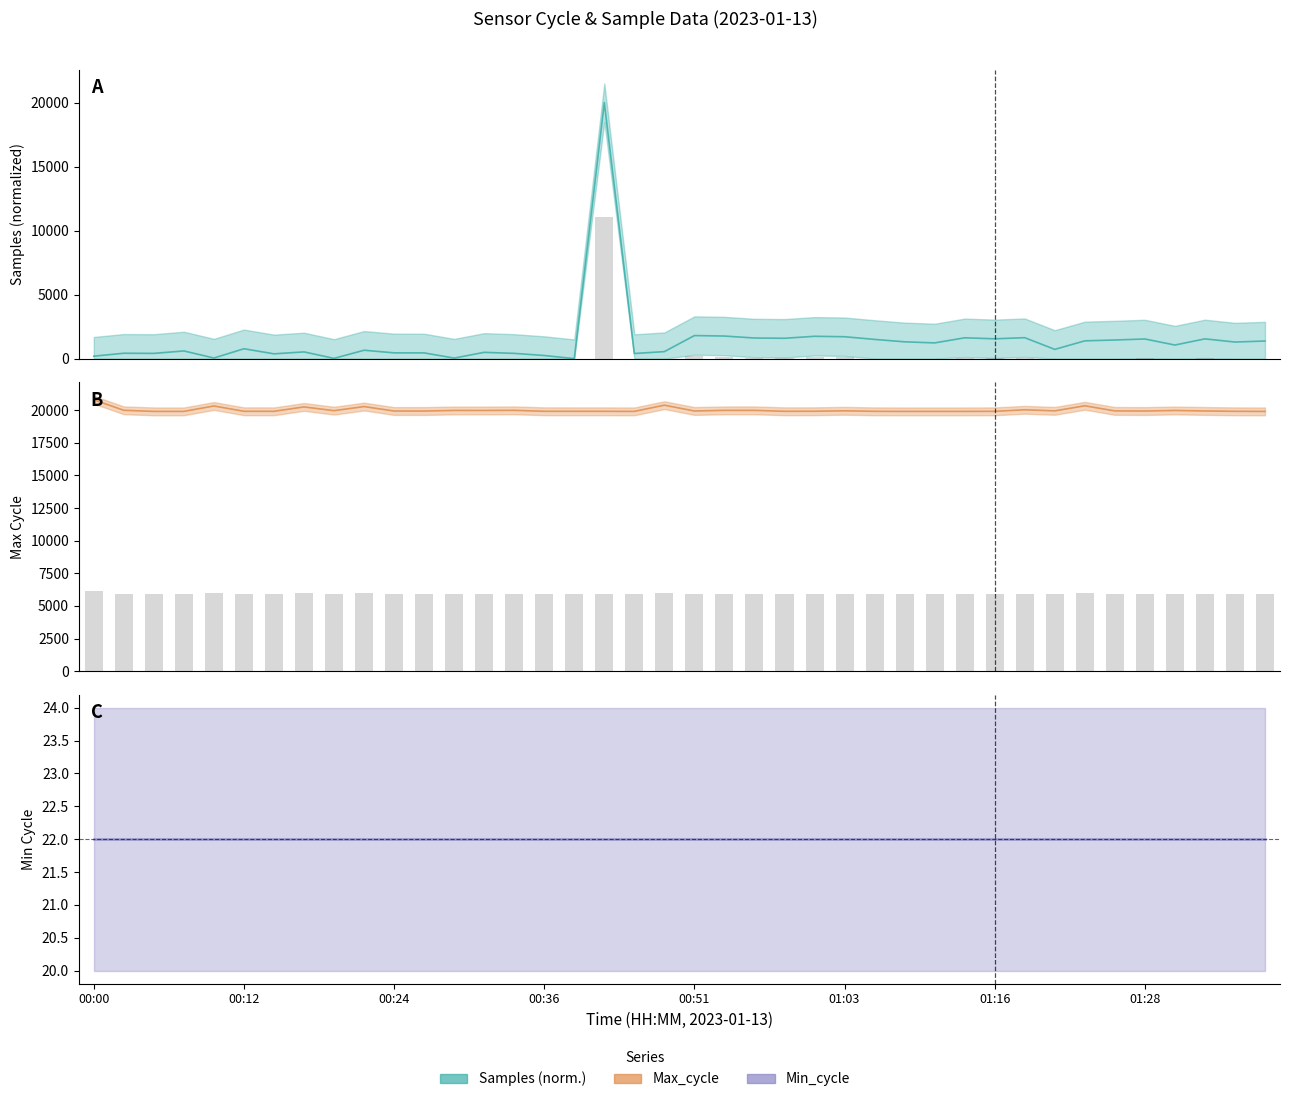

What position from the right is 01:33?

3